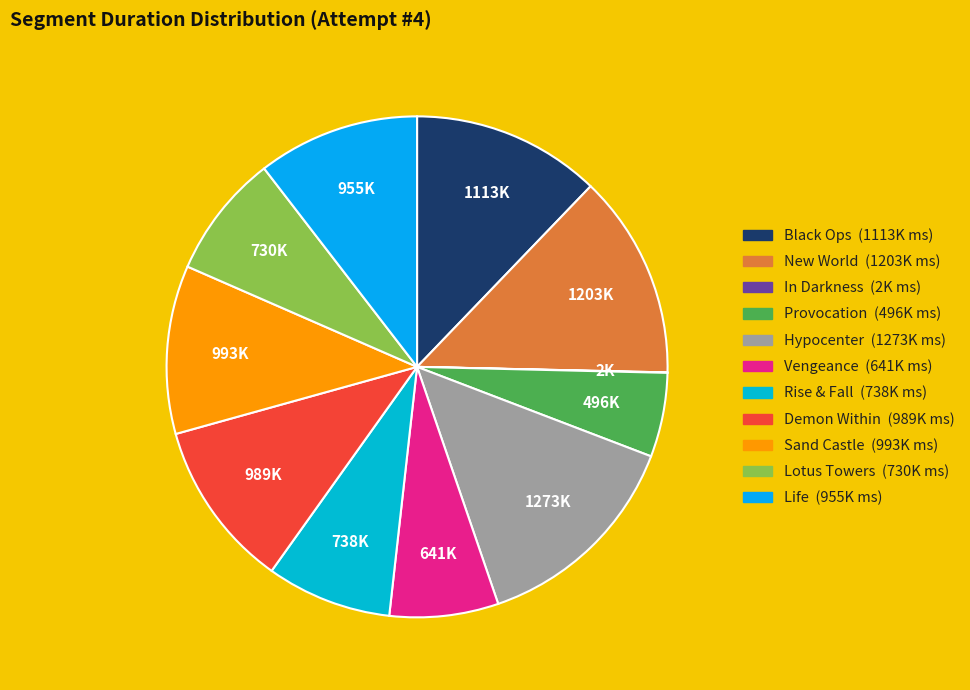

Between Hypocenter and In Darkness, which is larger?

Hypocenter